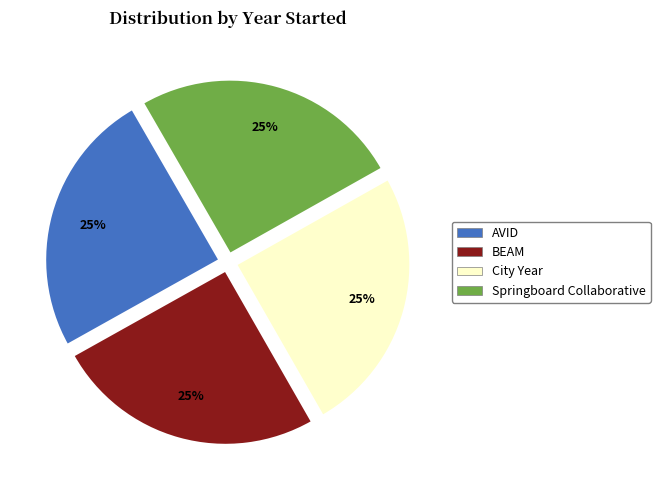

Does AVID account for over 50% of the chart?

No